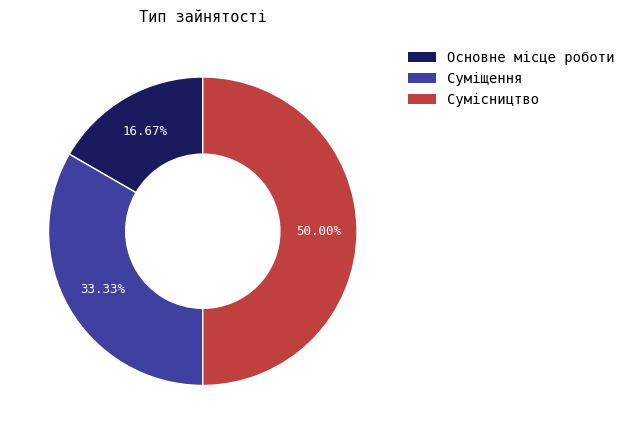

Which has a higher value, Суміщення or Сумісництво?

Сумісництво